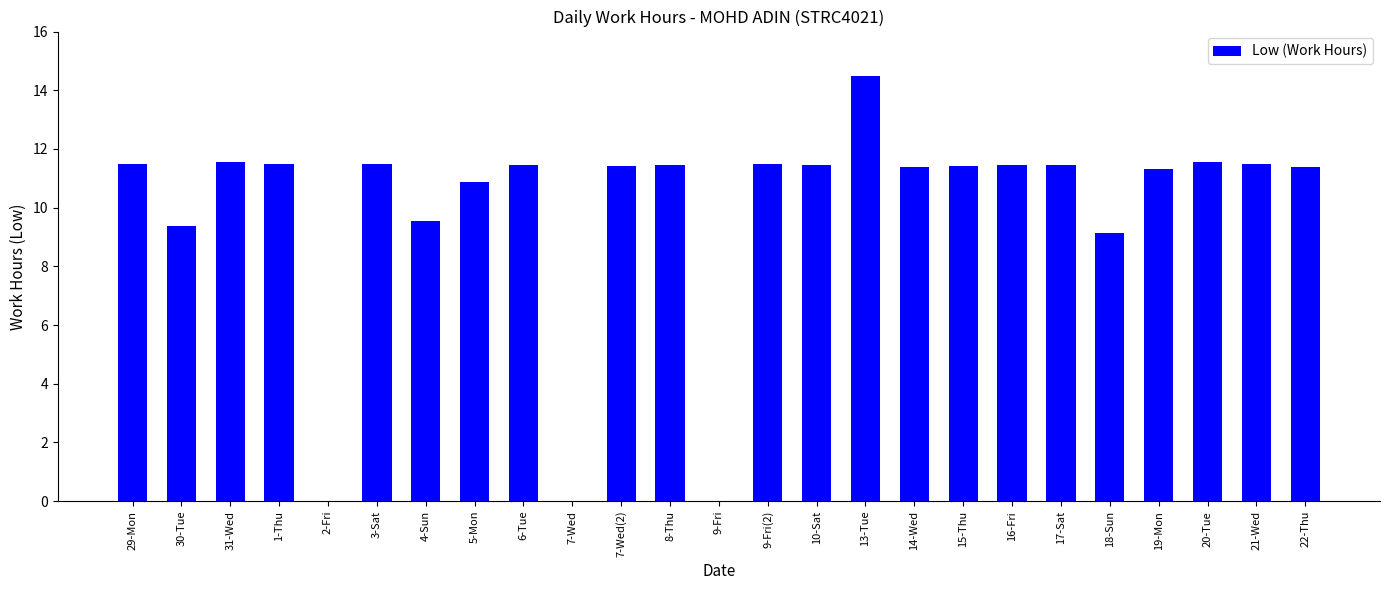

Is it true that the value at 7-Wed is -7.3?

False